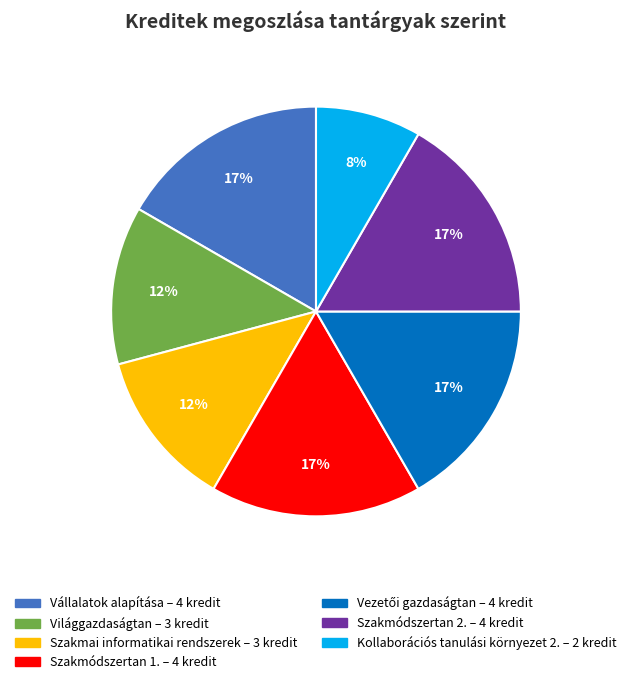

Is there a majority slice in this chart?

No